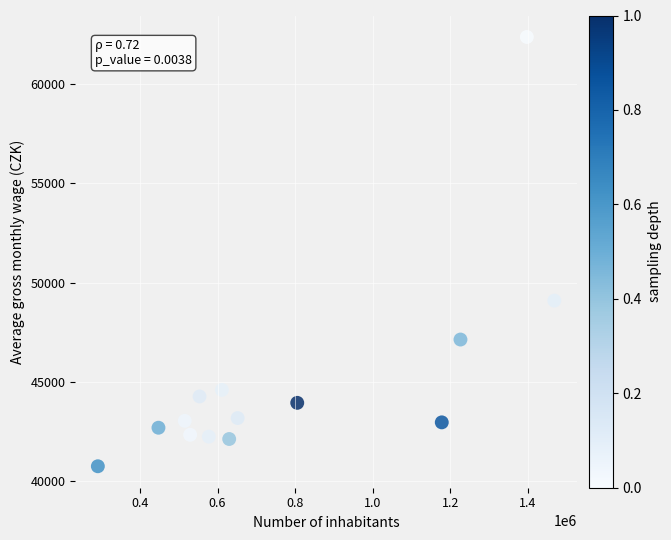

What Y value in the scatter plot is closest to 51560?

49087.2